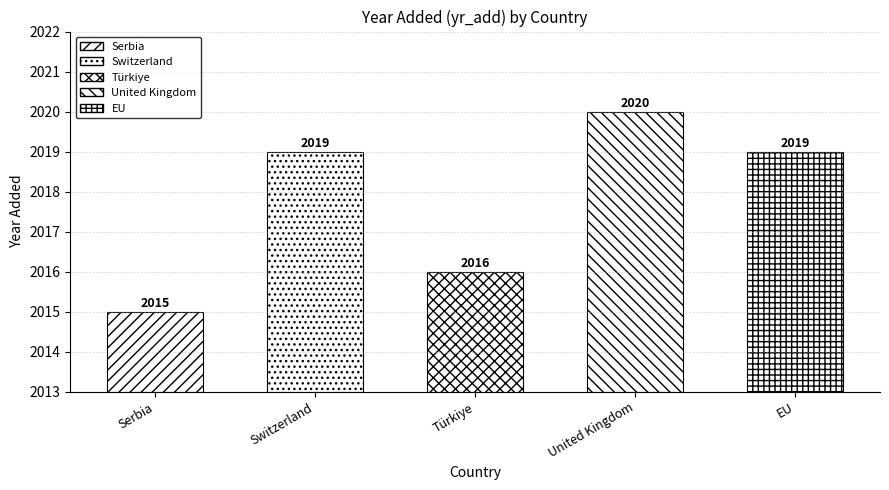

What position from the left is EU?

5